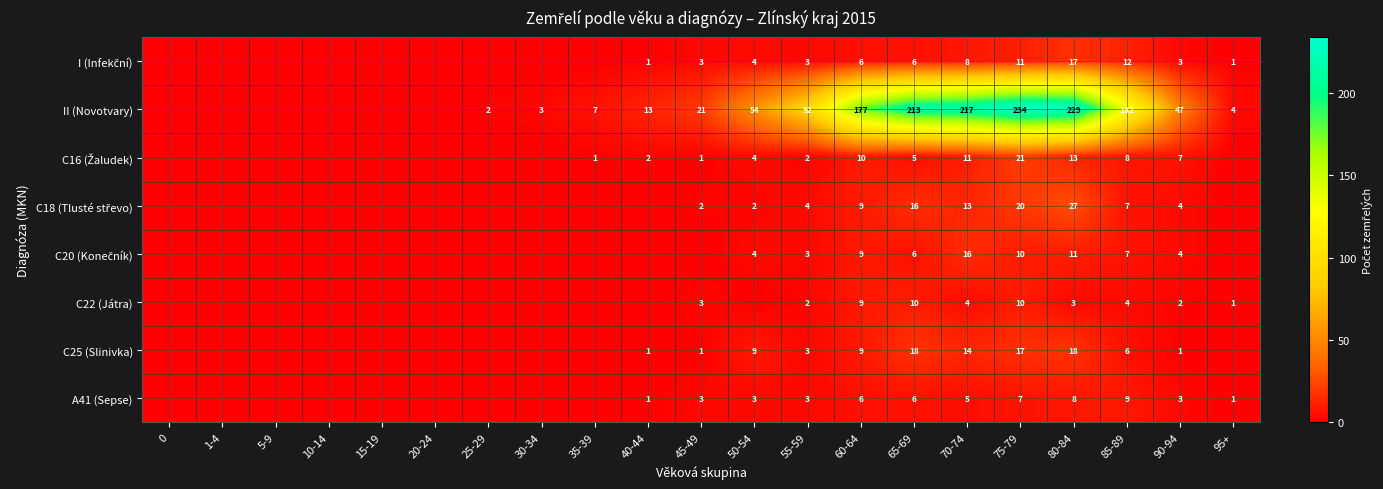

What is the spread (max minus min) of values at 85-89?

128